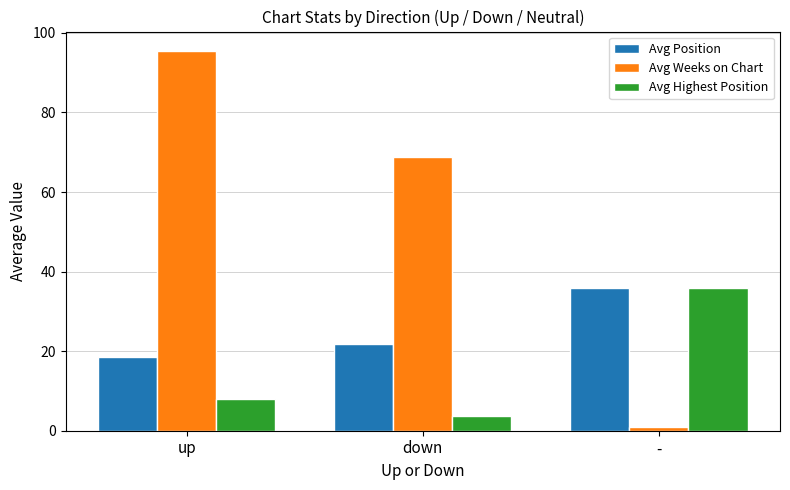

What is the sum of all Avg Weeks on Chart values?

165.5